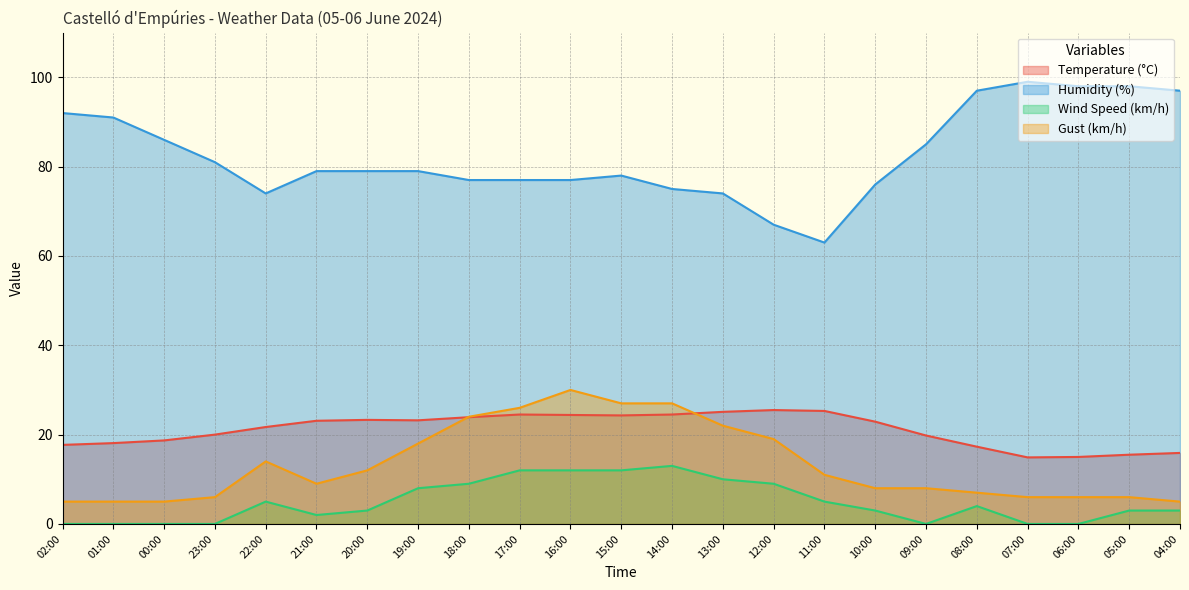

At which label does Humidity (%) first exceed 79?

02:00